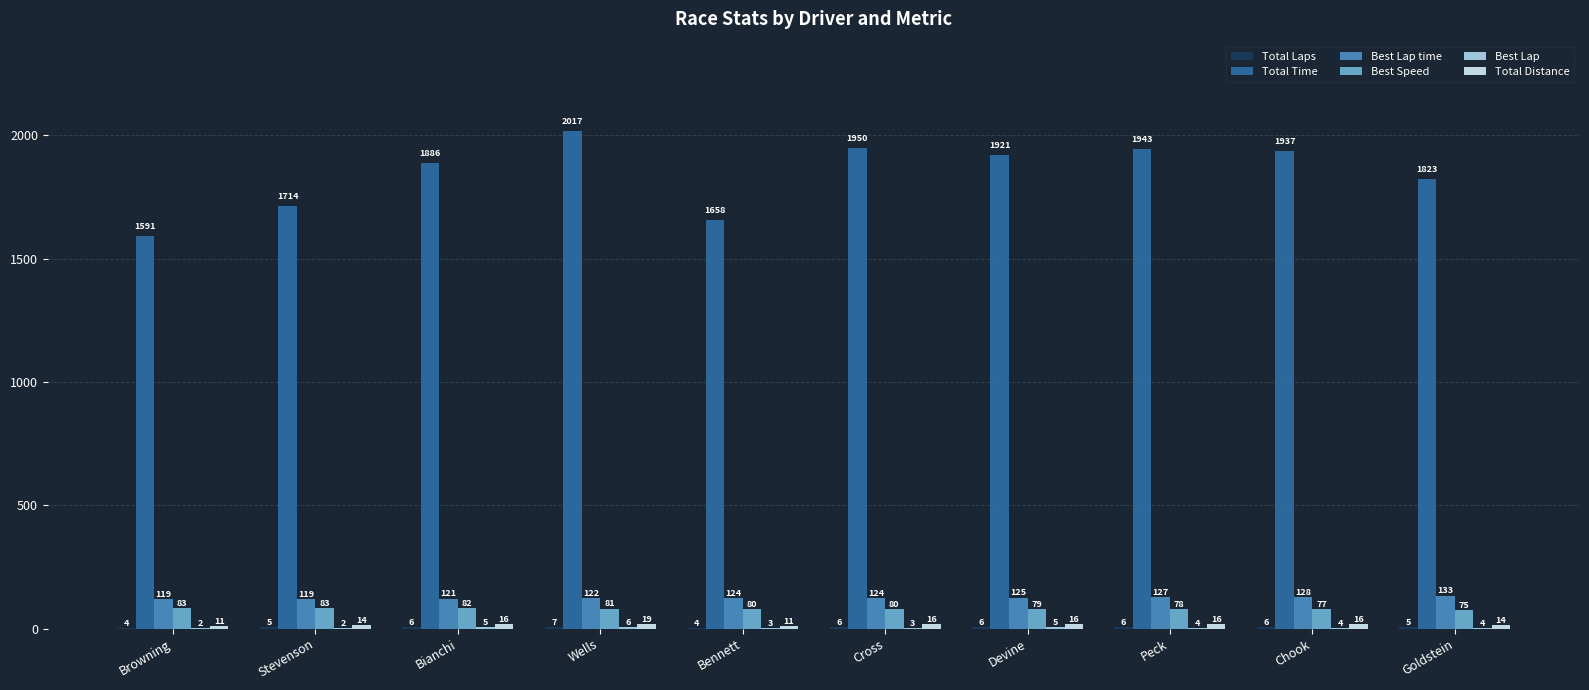

Between Stevenson and Chook, which series saw the biggest shift?

Total Time